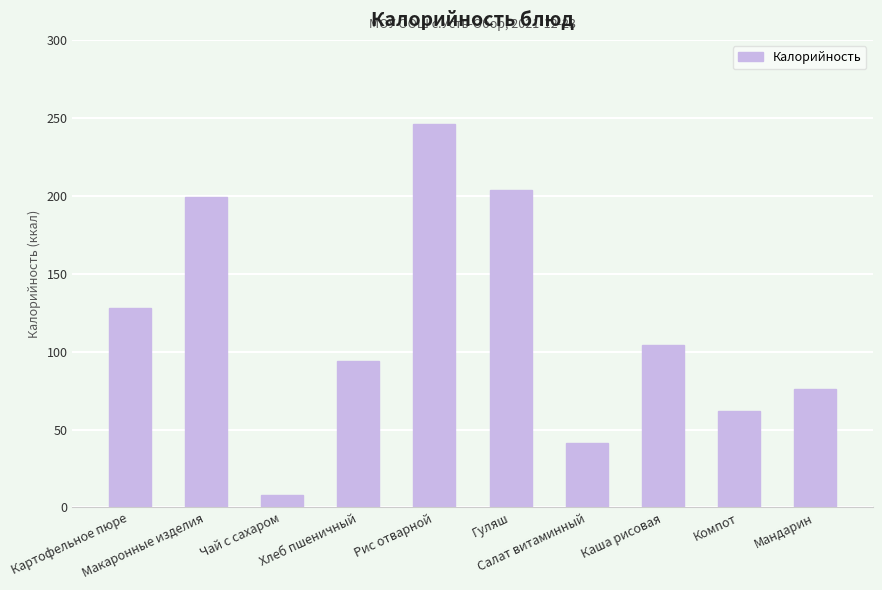

Does the chart contain any negative values?

No